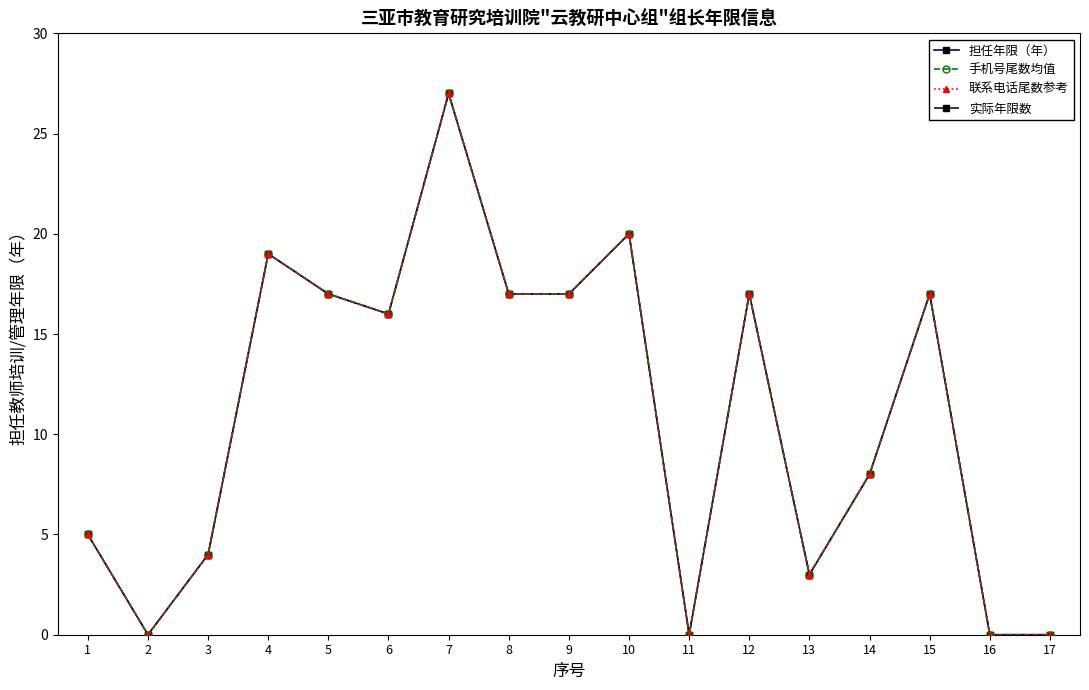

What are all the series names shown in the legend?

担任年限（年）, 手机号尾数均值, 联系电话尾数参考, 实际年限数